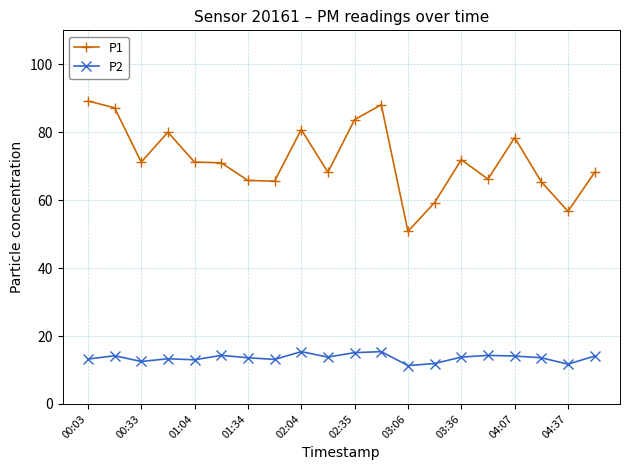

List the series in order of their peak value, lowest first.

P2, P1